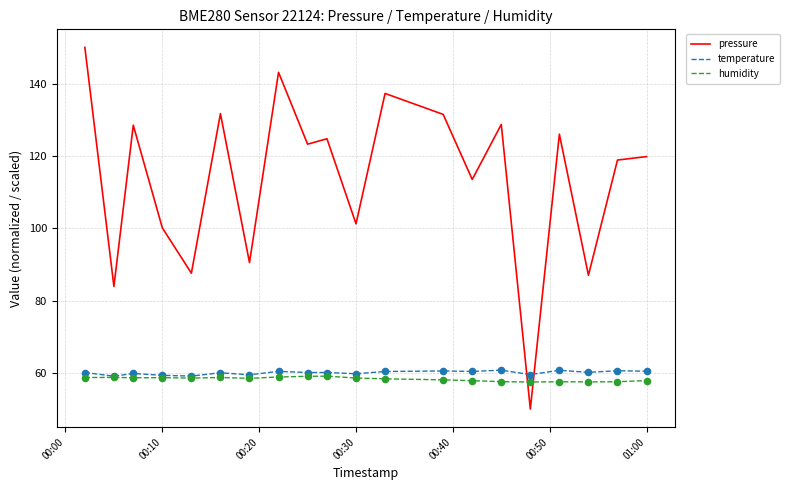

Which series has the widest spread of values?

pressure